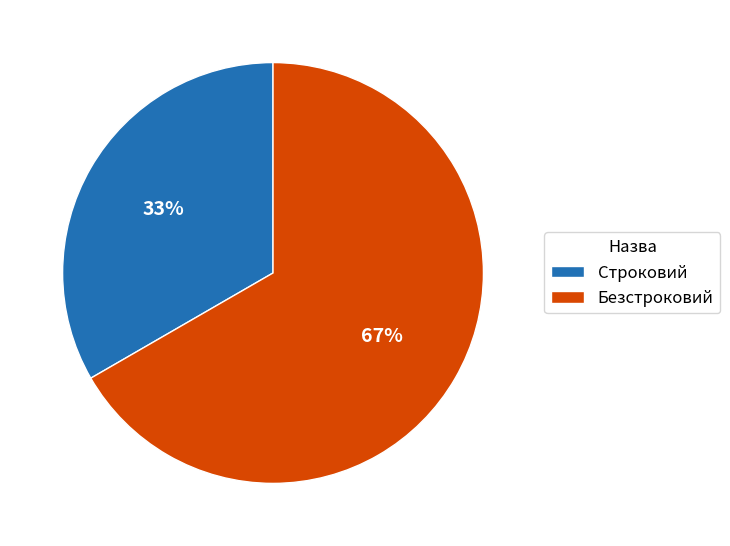

To the nearest percent, what portion does Безстроковий represent?

67%